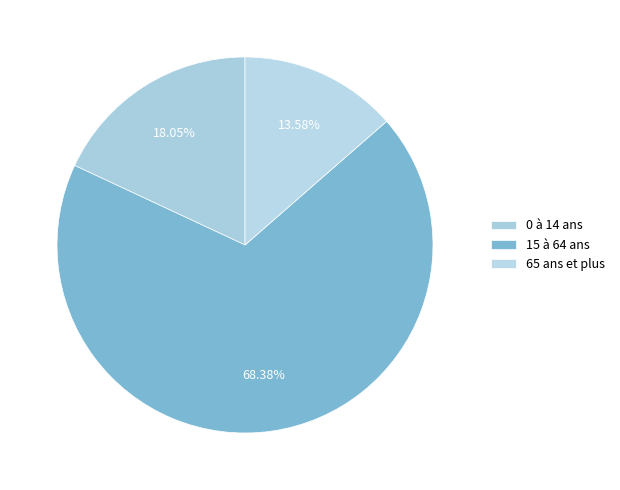

Approximately how many times larger is the value at 15 à 64 ans compared to 0 à 14 ans?

3.8